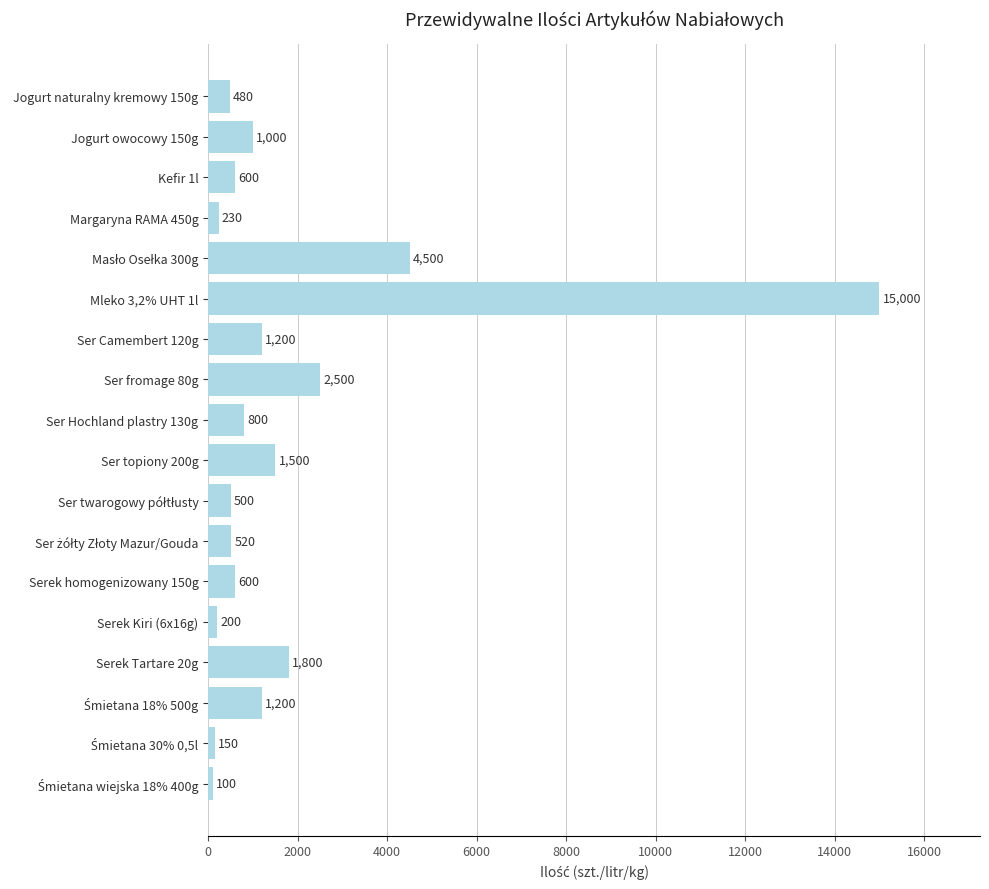

What is the difference between the maximum and minimum values?

14900